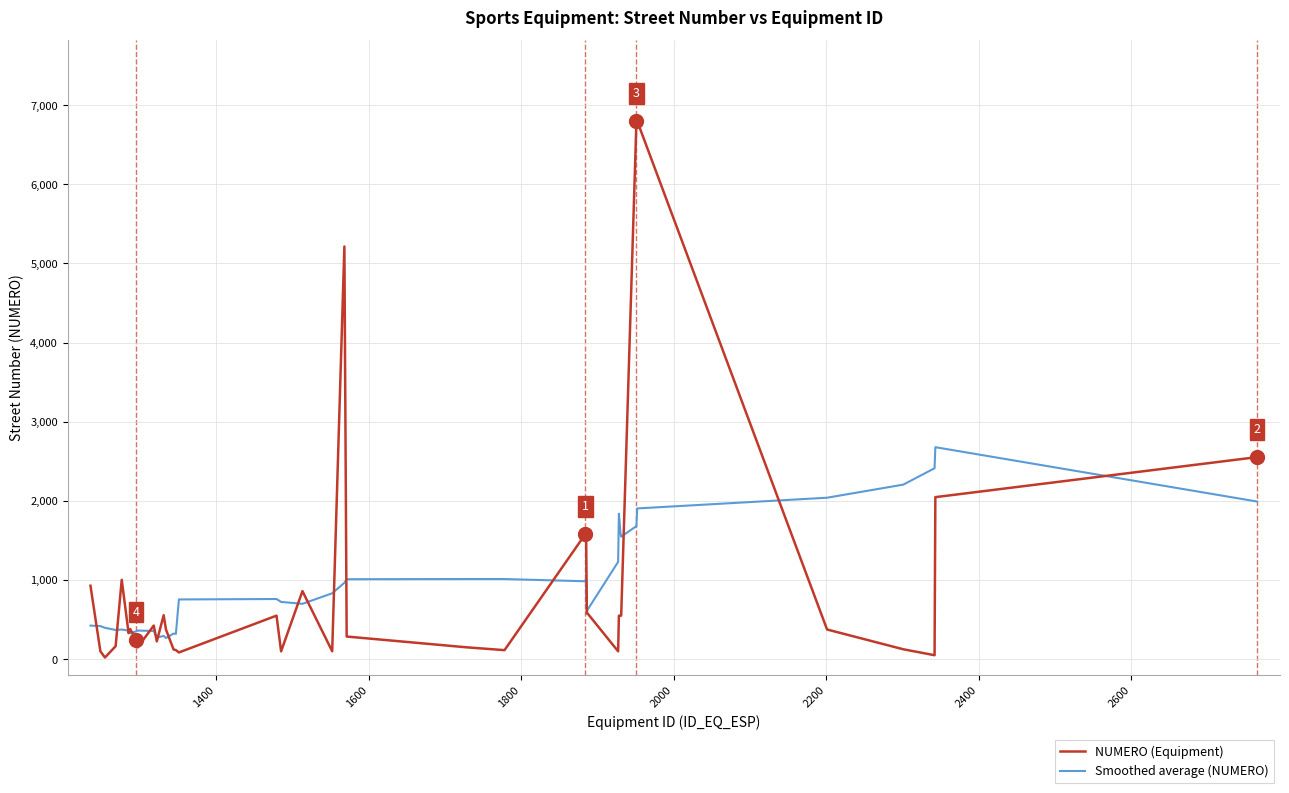

True or false: NUMERO (Equipment) and Smoothed average (NUMERO) cross at least once.

True